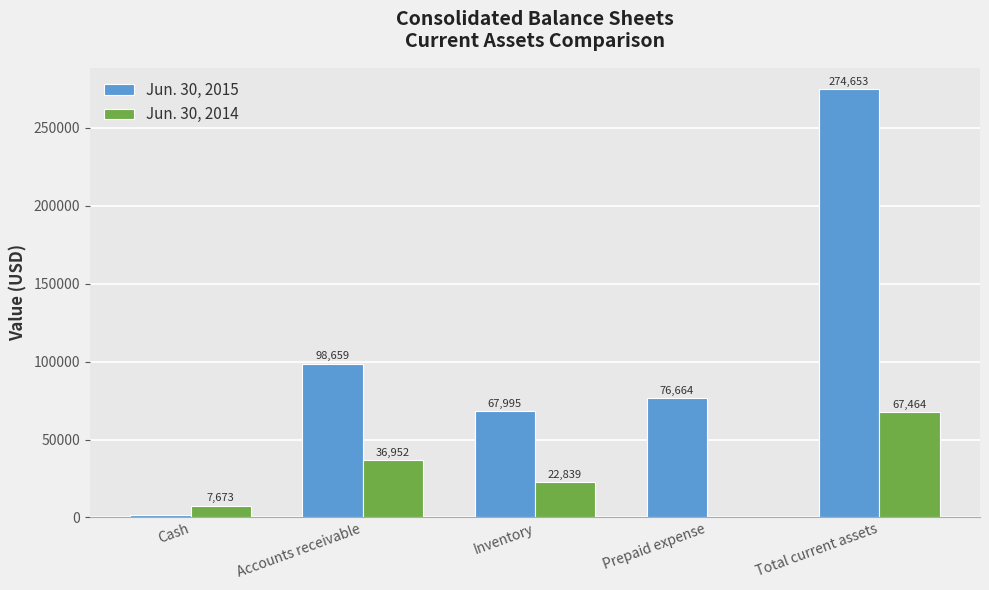

Which series has the largest total across all categories?

Jun. 30, 2015